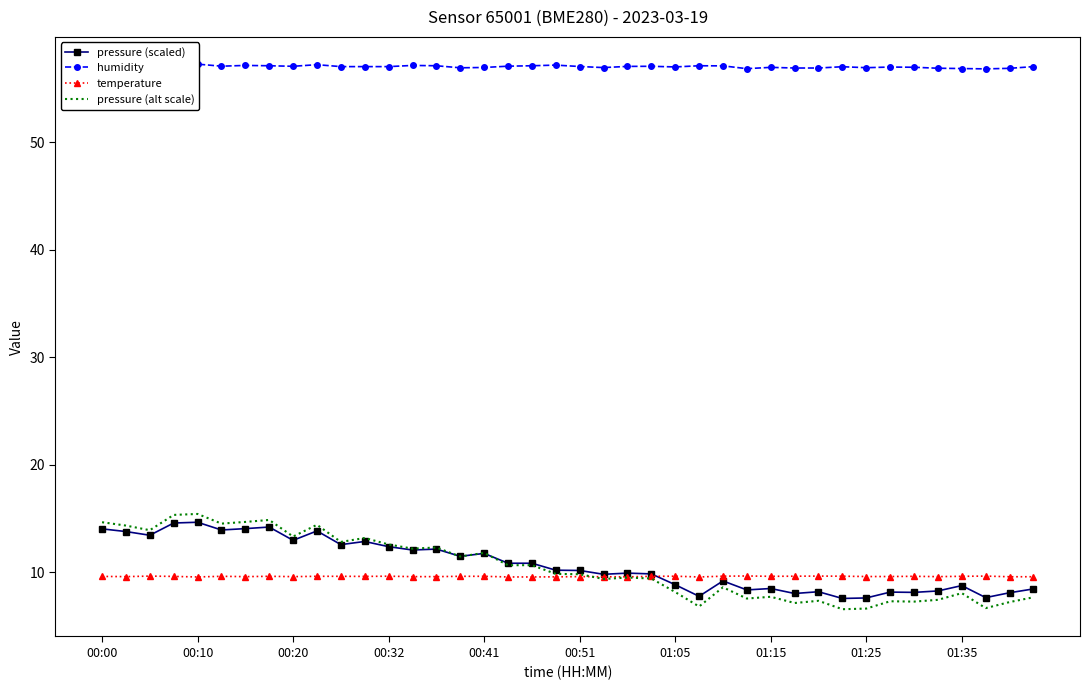

List the series in order of their peak value, lowest first.

temperature, pressure (scaled), pressure (alt scale), humidity